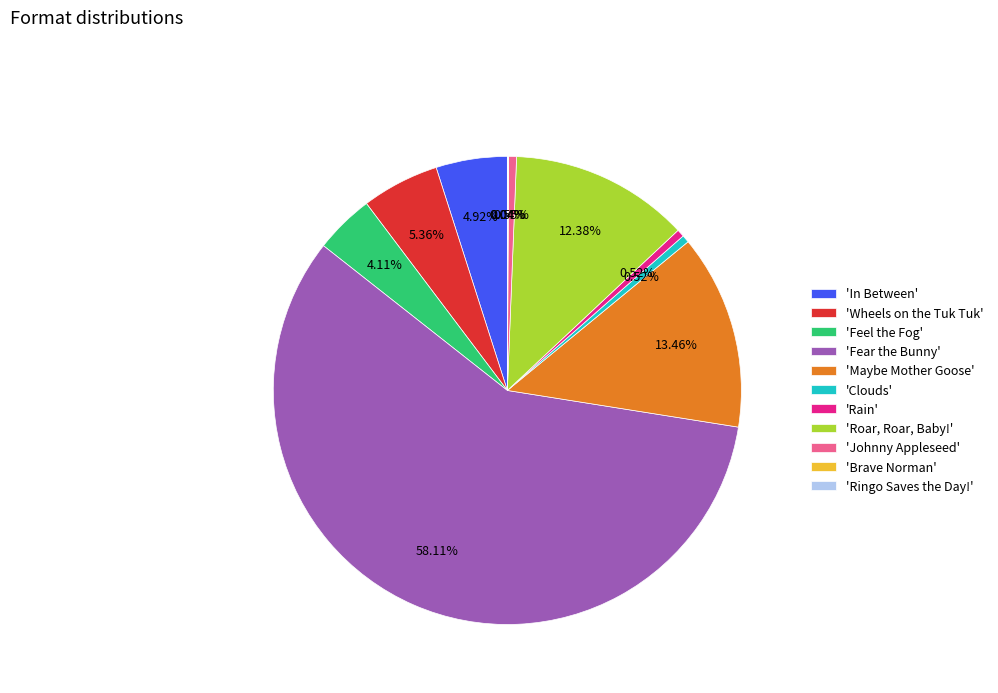

Which slice represents more than half of the pie?

'Fear the Bunny'